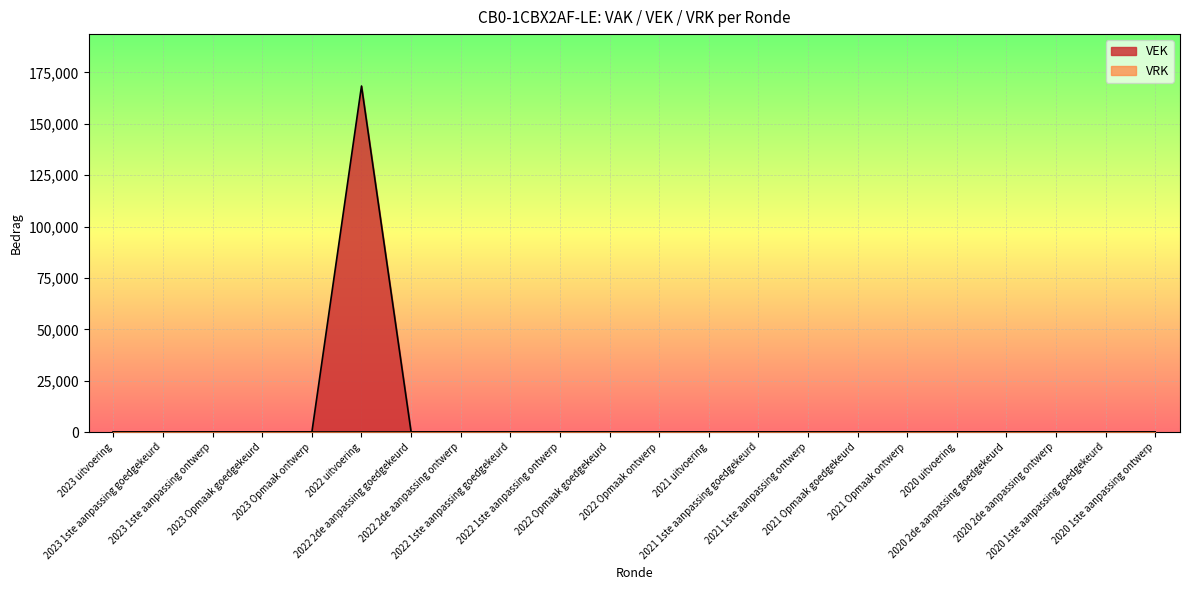

Reading left to right, list all the values displayed in this chart.

0	0	0	0	0	168403	0	0	0	0	0	0	0	0	0	0	0	0	0	0	0	0